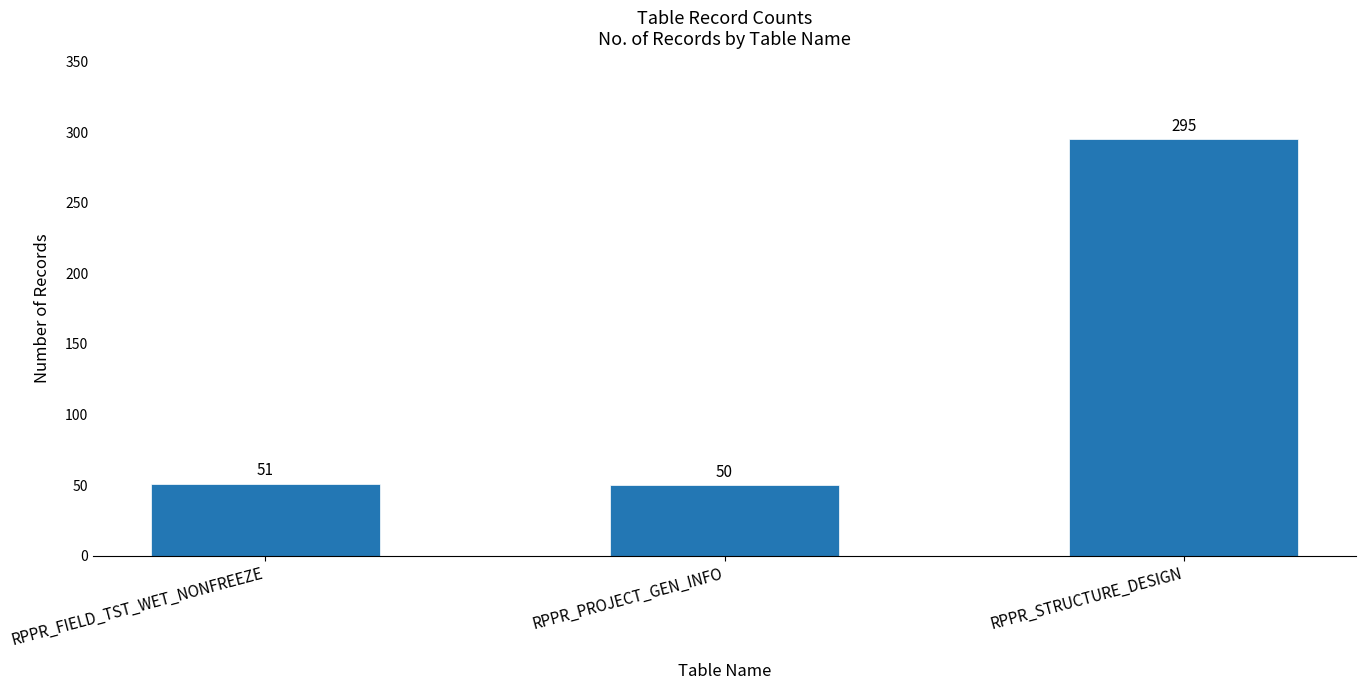

What is the change in value from RPPR_FIELD_TST_WET_NONFREEZE to RPPR_PROJECT_GEN_INFO?

-1